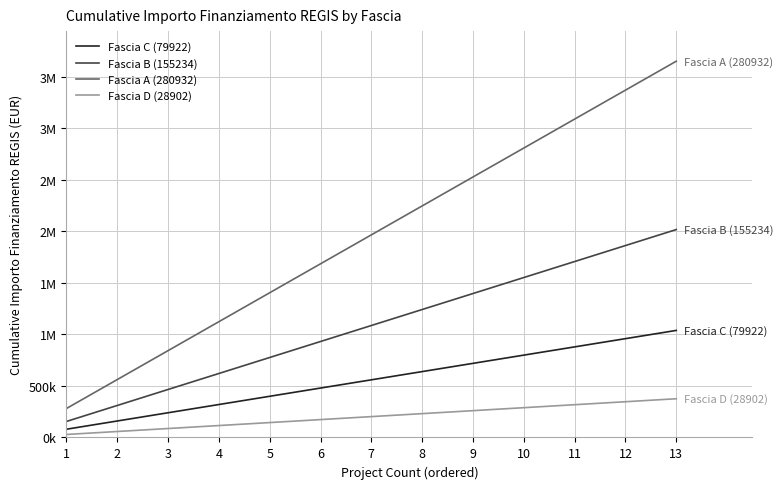

Reading right to left, extract all data points from this chart.

Fascia C (79922): 1038986	959064	879142	799220	719298	639376	559454	479532	399610	319688	239766	159844	79922
Fascia B (155234): 2018042	1862808	1707574	1552340	1397106	1241872	1086638	931404	776170	620936	465702	310468	155234
Fascia A (280932): 3652116	3371184	3090252	2809320	2528388	2247456	1966524	1685592	1404660	1123728	842796	561864	280932
Fascia D (28902): 375726	346824	317922	289020	260118	231216	202314	173412	144510	115608	86706	57804	28902